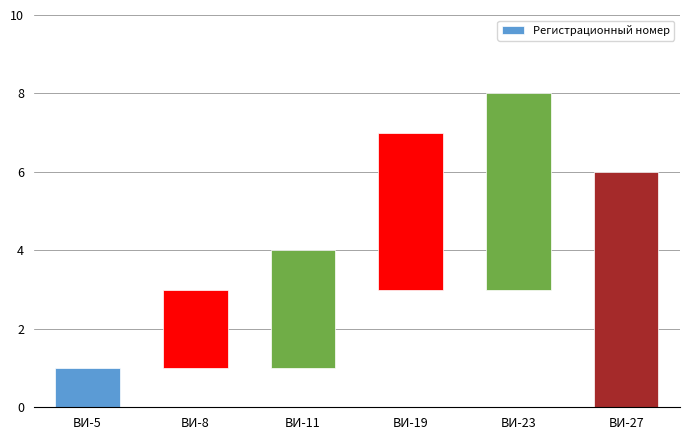

What is the sum of the values at ВИ-5 and ВИ-11?

4